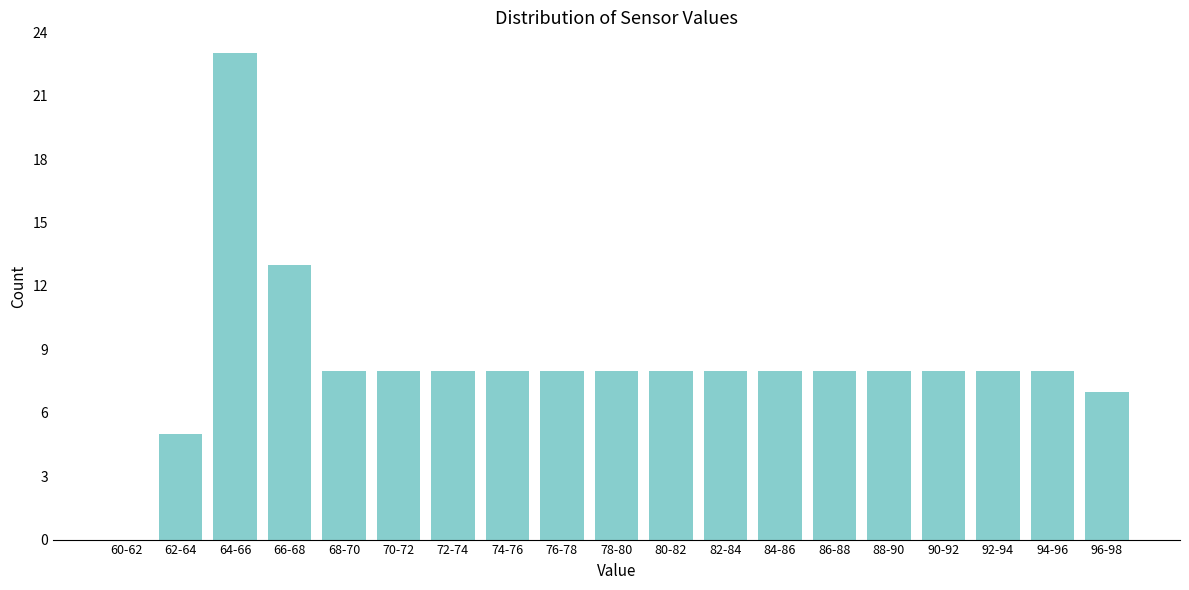

Reading left to right, what are all the values shown in this chart?

60-62=0	62-64=5	64-66=23	66-68=13	68-70=8	70-72=8	72-74=8	74-76=8	76-78=8	78-80=8	80-82=8	82-84=8	84-86=8	86-88=8	88-90=8	90-92=8	92-94=8	94-96=8	96-98=7